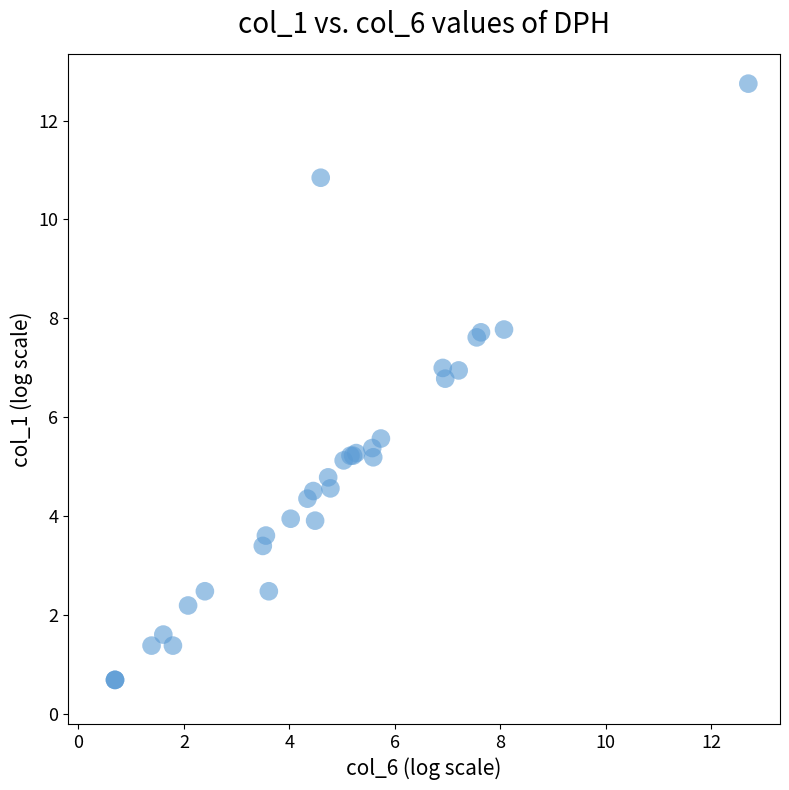

What Y value in the scatter plot is closest to 6?

5.6